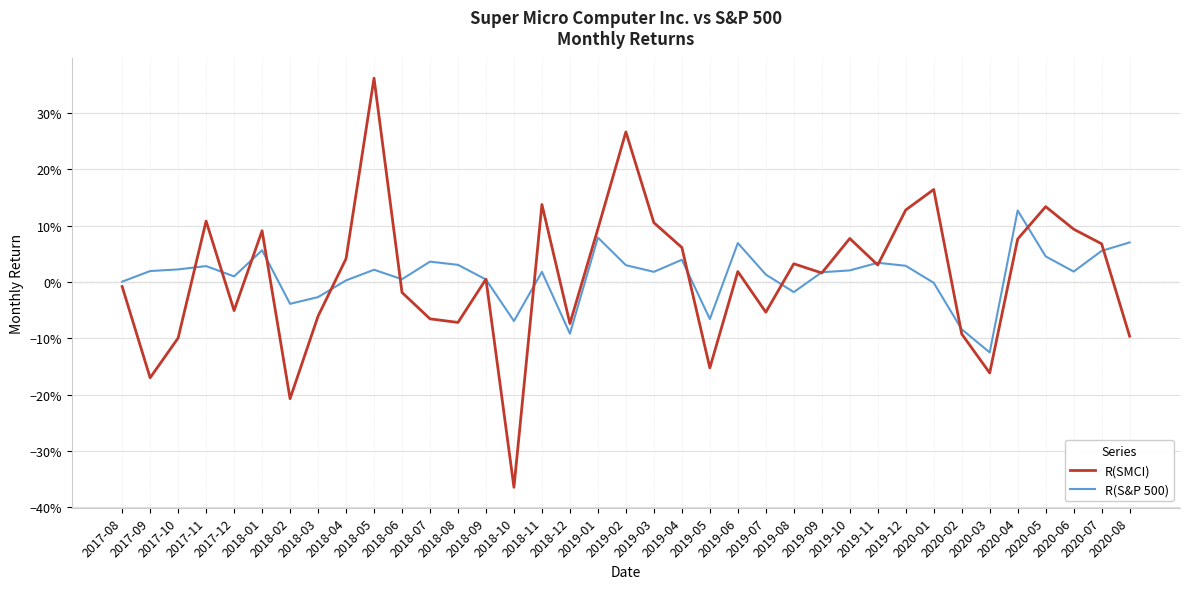

What is the label of the 22nd point from the left?

2019-05